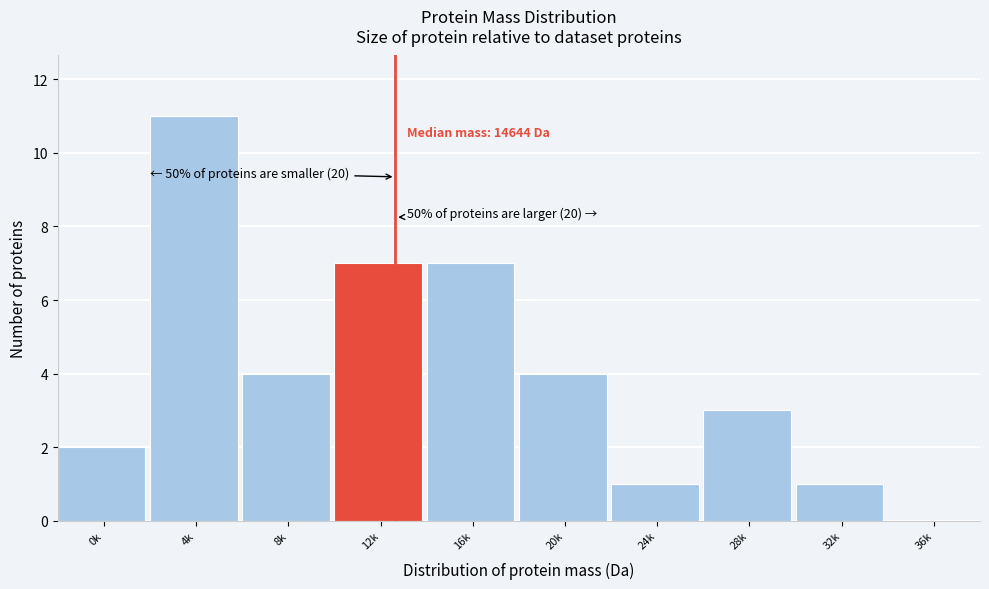

Reading right to left, what are all the values shown in this chart?

36k=0	32k=1	28k=3	24k=1	20k=4	16k=7	12k=7	8k=4	4k=11	0k=2